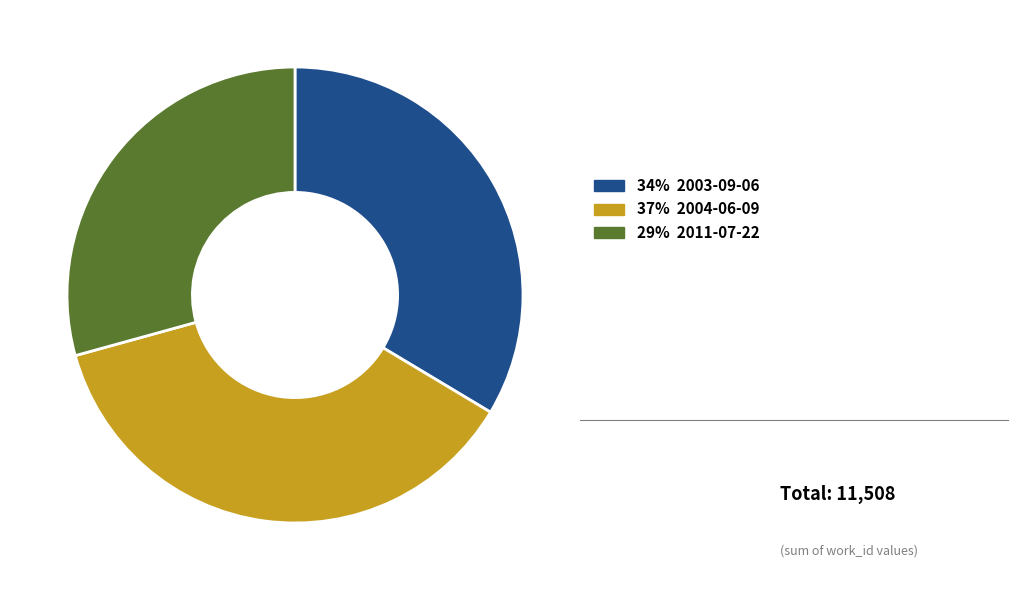

Is there a majority slice in this chart?

No